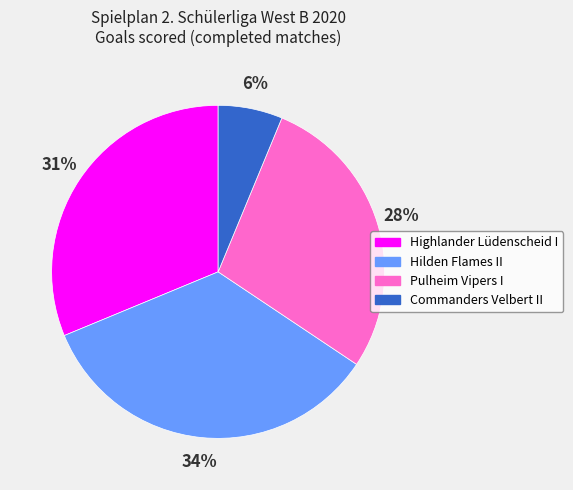

How many slices are in this pie chart?

4